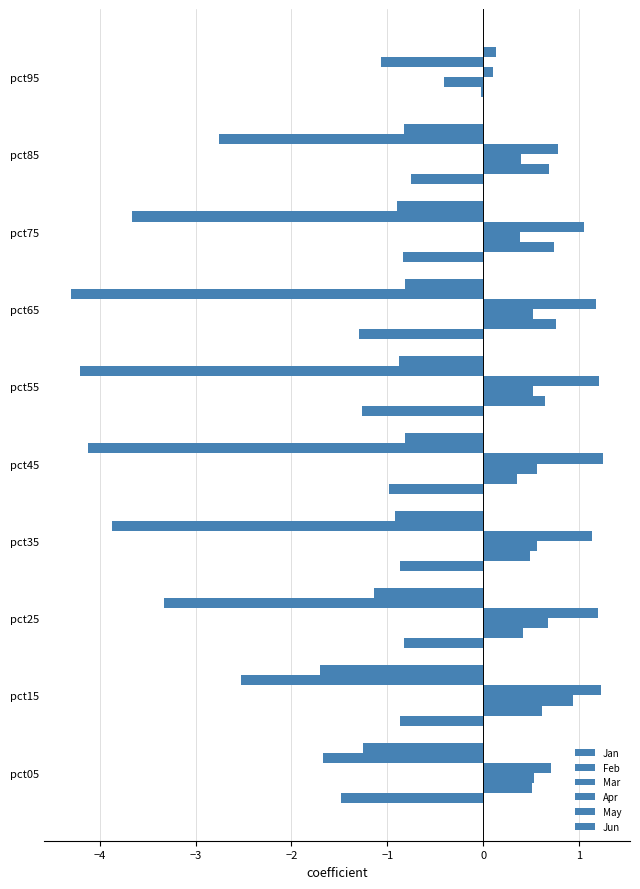

What is the value of the Jun bar at the 10th from the left?

0.1